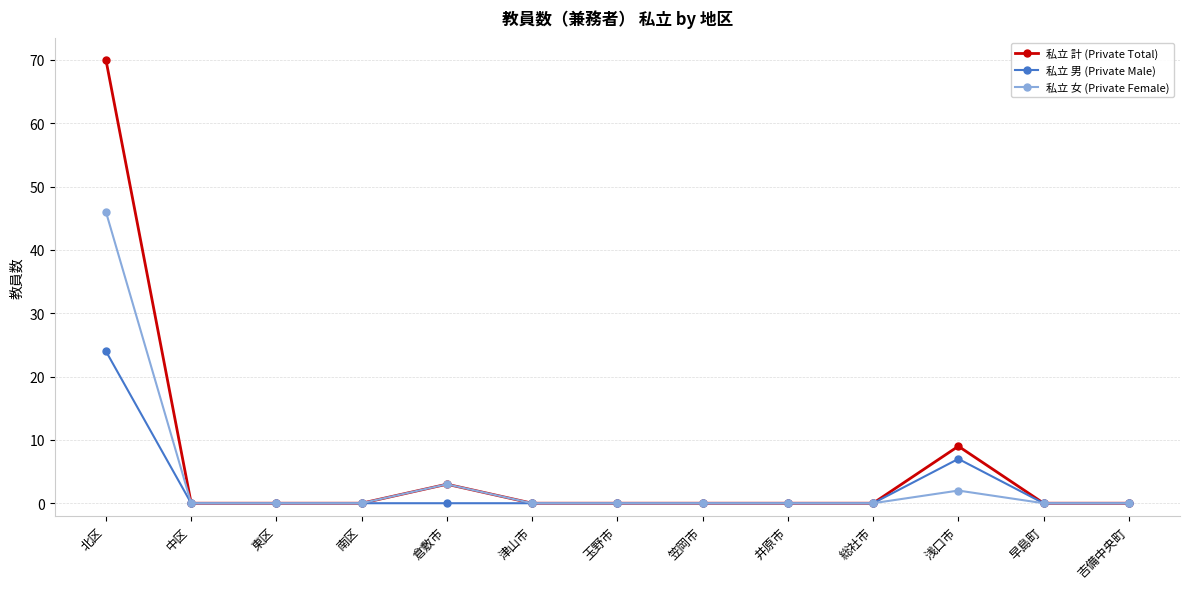

Which category has the highest value across all series?

北区